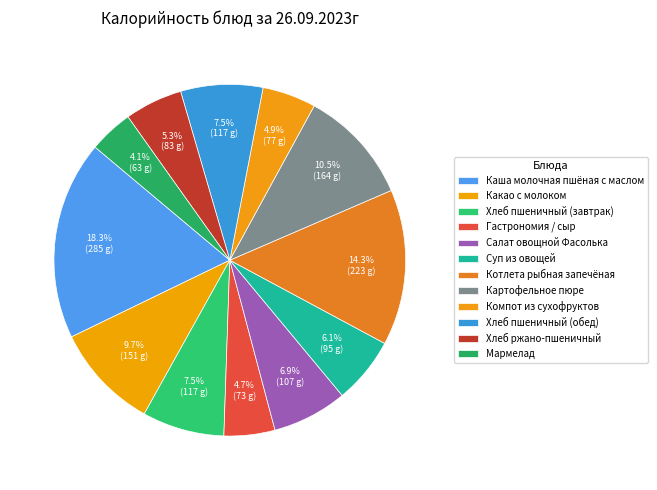

What is the ratio of the value at Хлеб ржано-пшеничный to the value at Котлета рыбная запечёная?

0.4